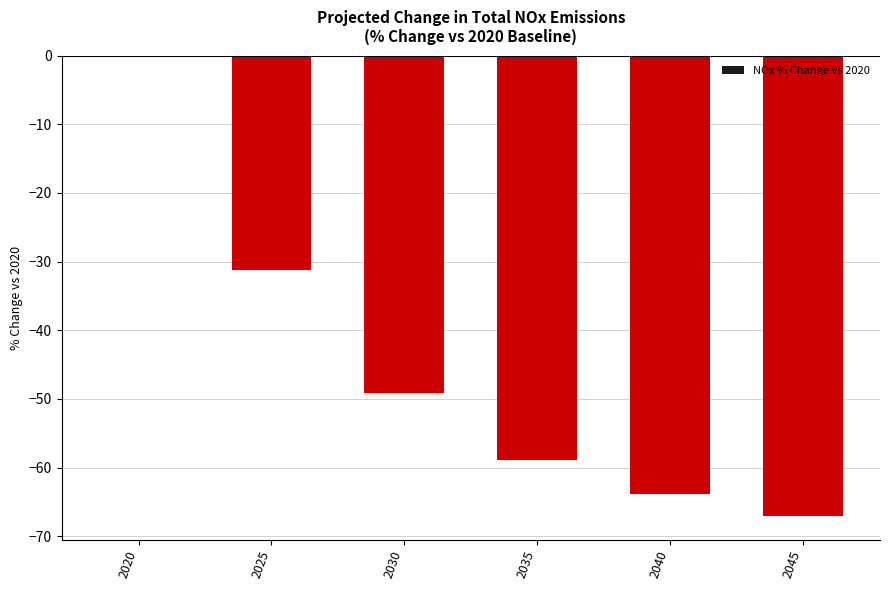

Is it true that the value at 2035 is -59.0?

True